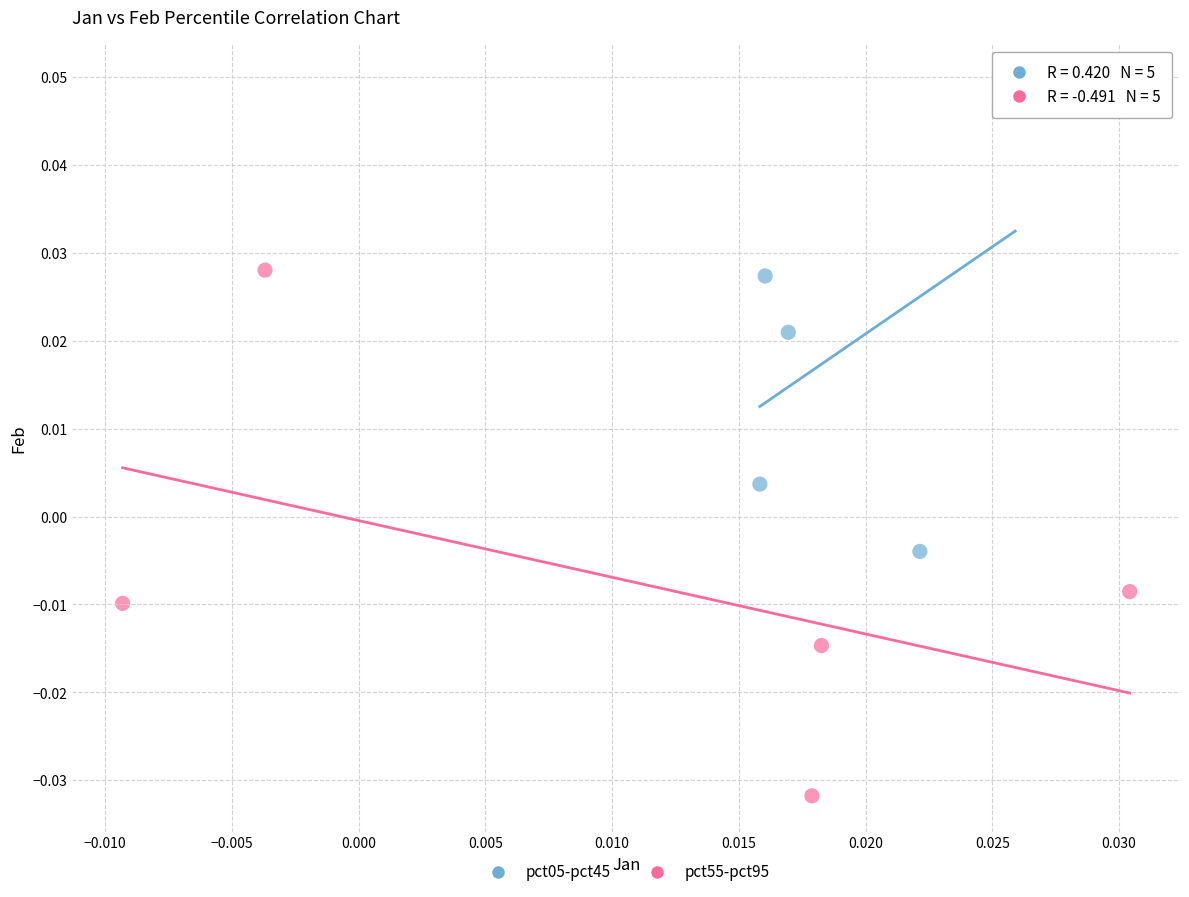

Which series has the widest spread of Y values?

pct55-pct95